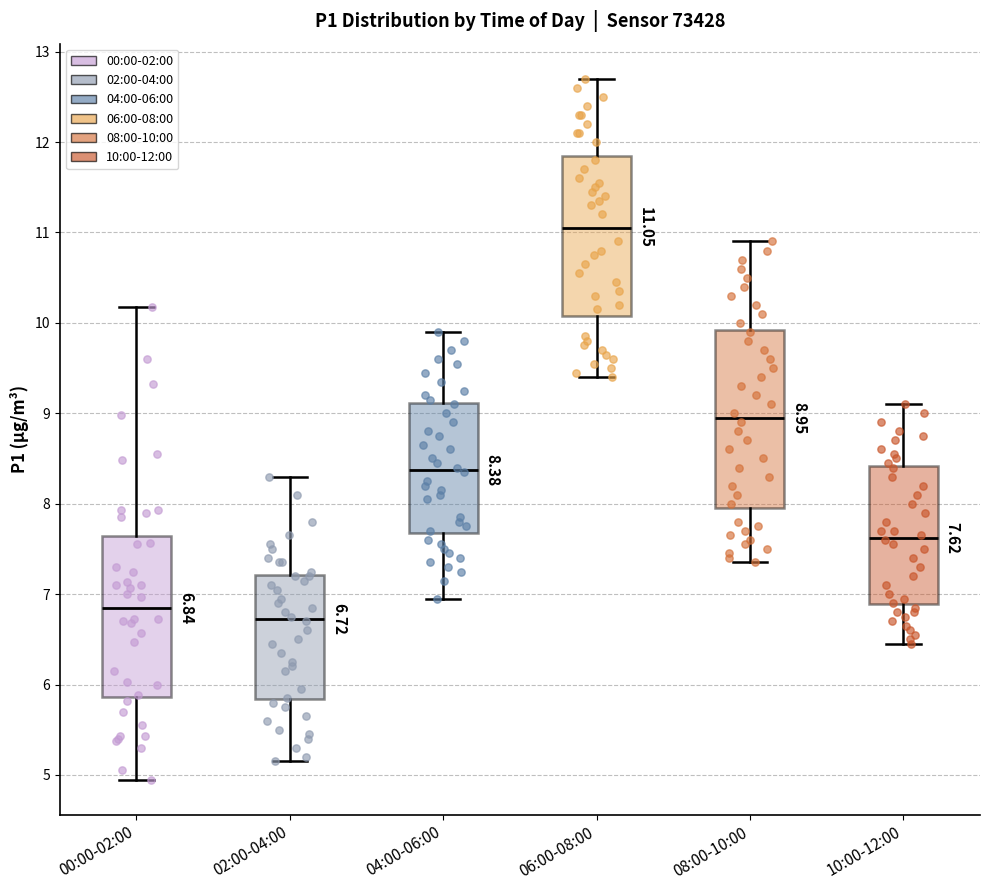

Which box has the highest median line?

06:00-08:00